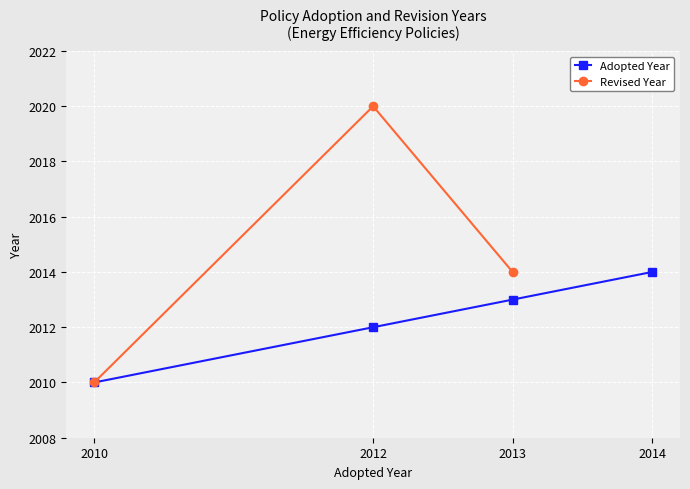

Rank the categories by value from highest to lowest.

2014, 2013, 2012, 2010